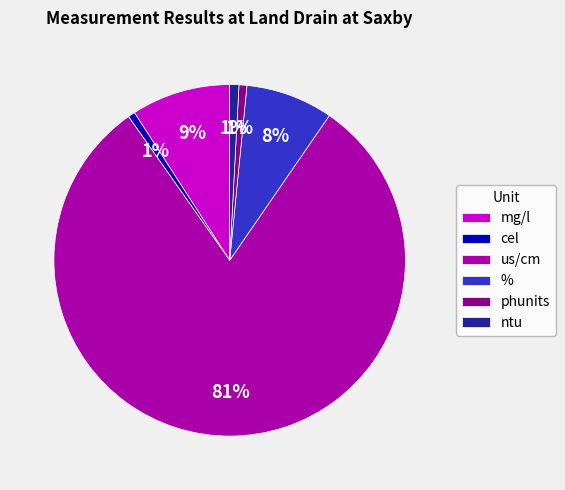

How many slices are in this pie chart?

6